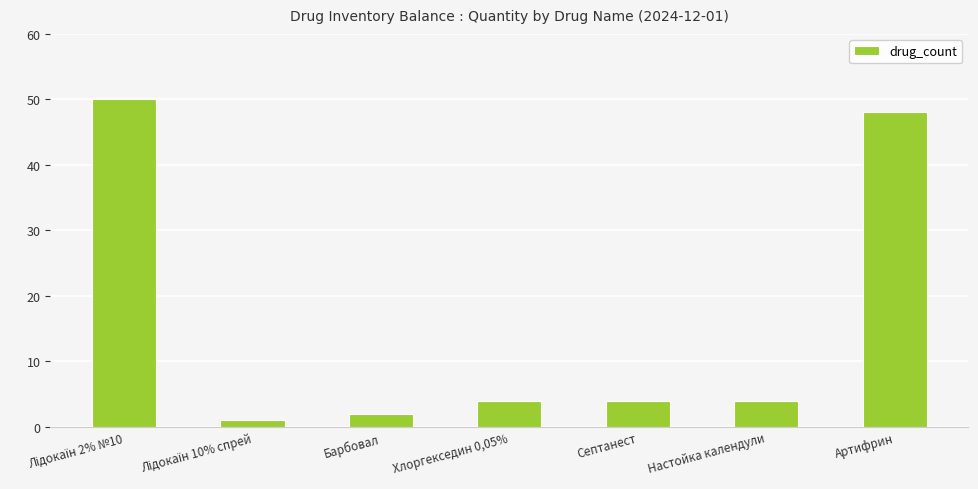

What is the value of the 5th bar from the left?

4